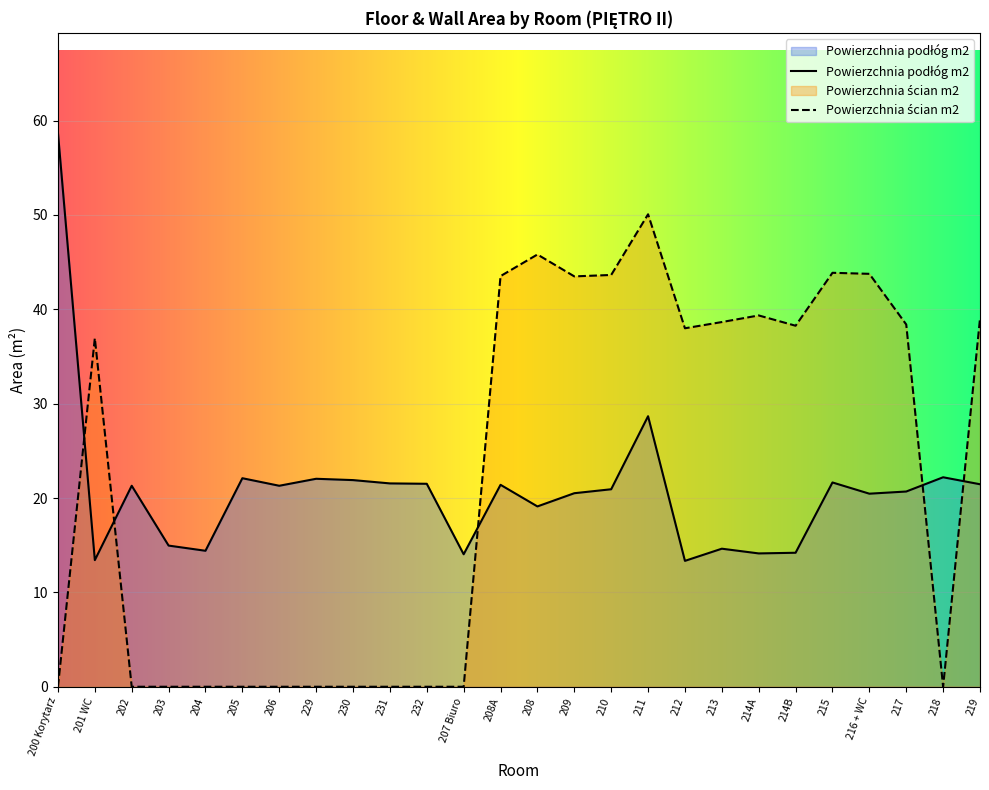

What is the value of the Powierzchnia podłóg m2 point at the 22nd from the left?

21.6